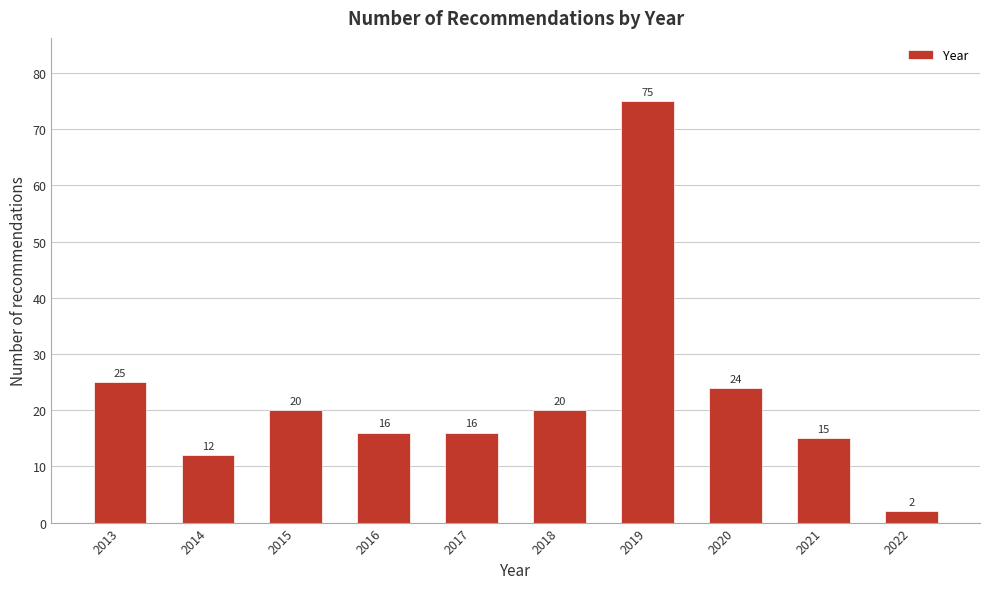

Reading left to right, transcribe all the data shown in this chart.

25	12	20	16	16	20	75	24	15	2